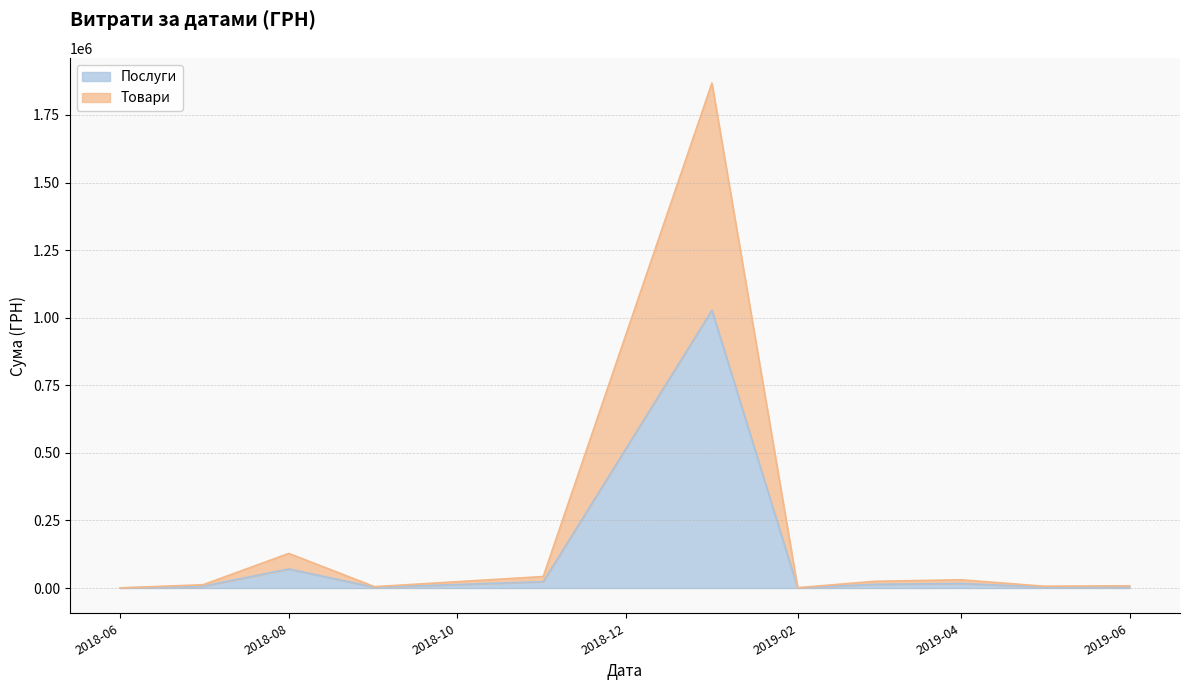

Where is Послуги nearest to the value 513901?

2018-08